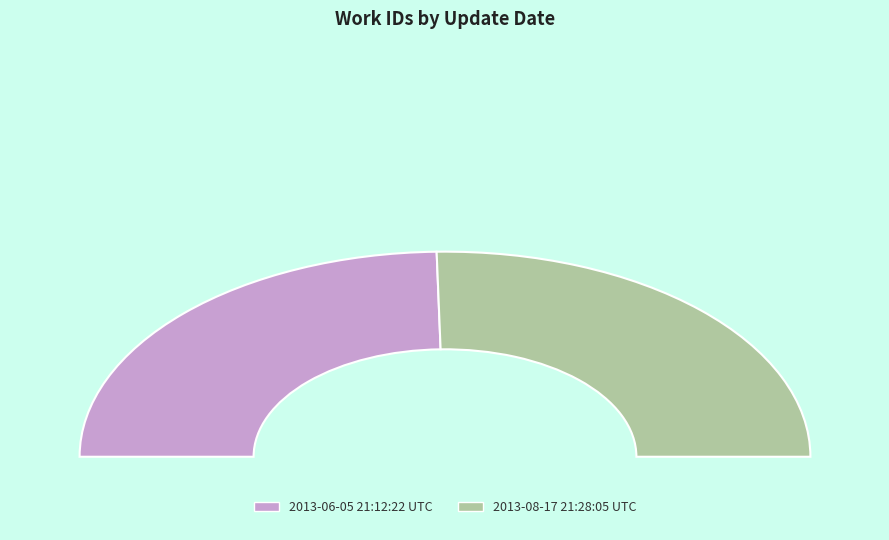

Count the number of slices in the pie.

2